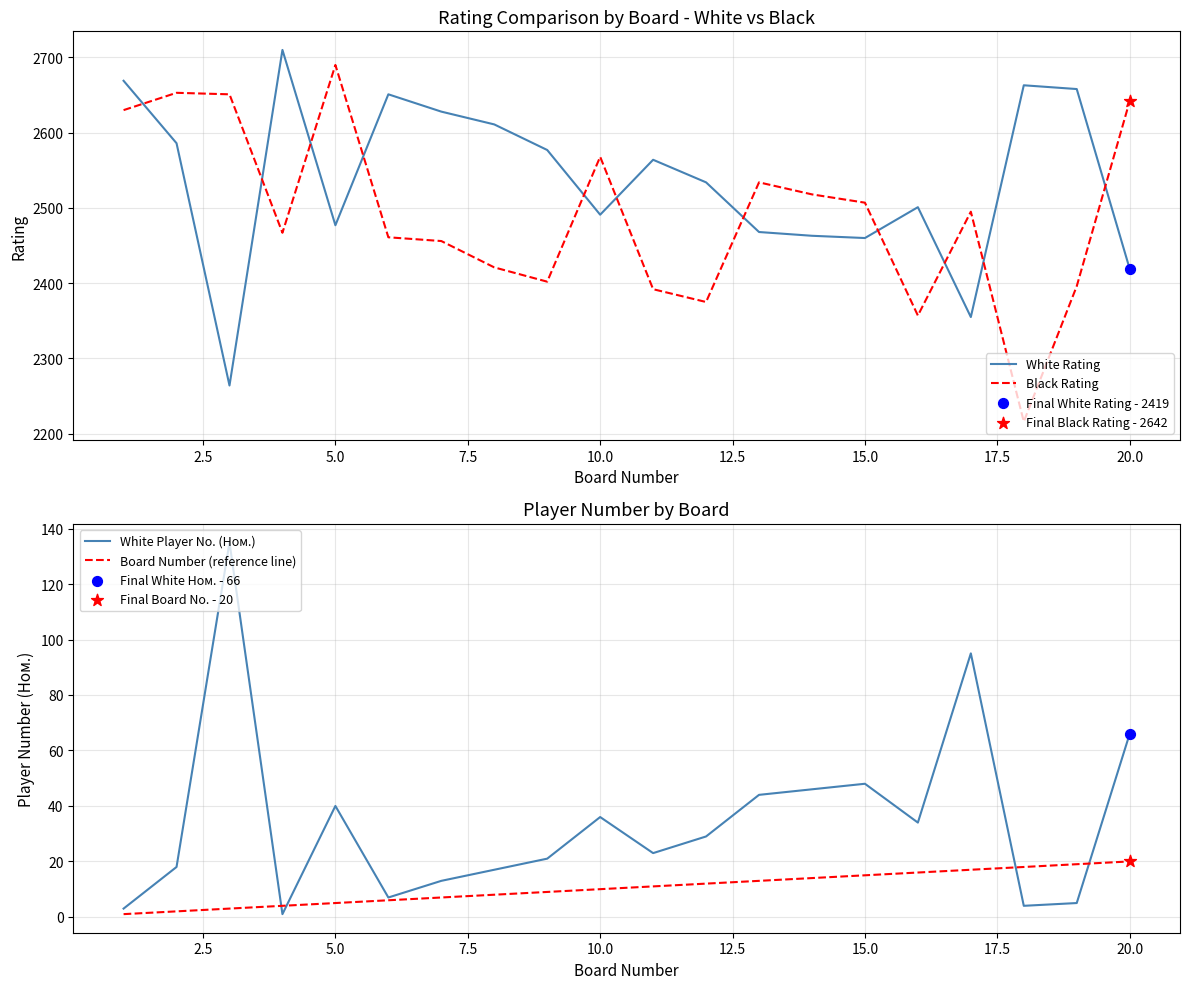

What is the maximum value for Black Rating?

2690